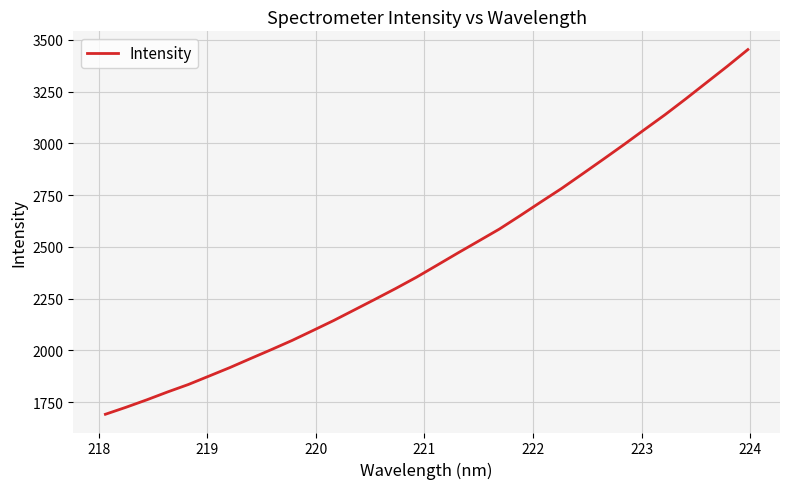

What is the average value?

2449.8